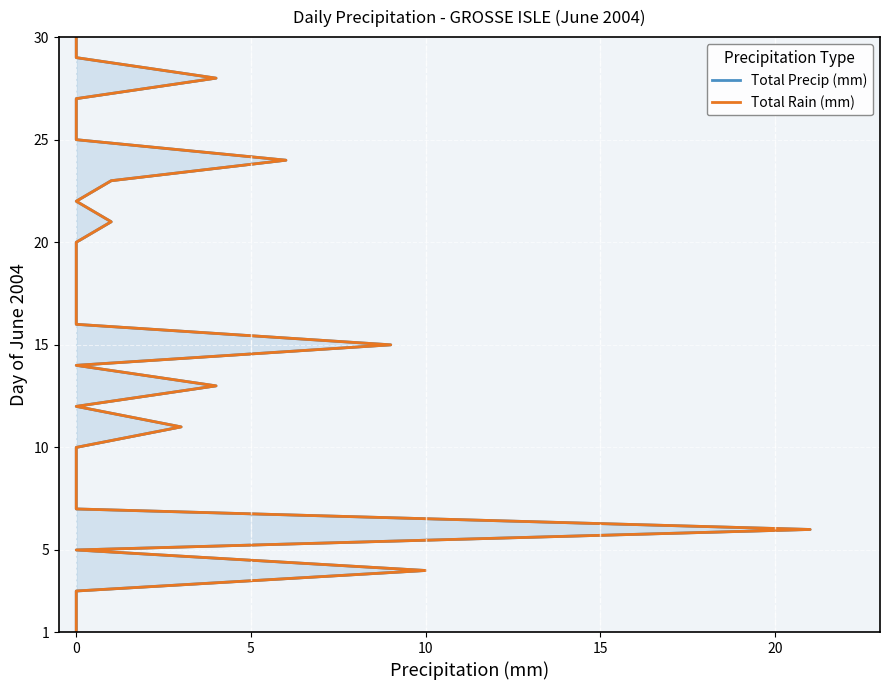

True or false: Total Precip (mm) has more than 2 points higher than both neighbors.

False